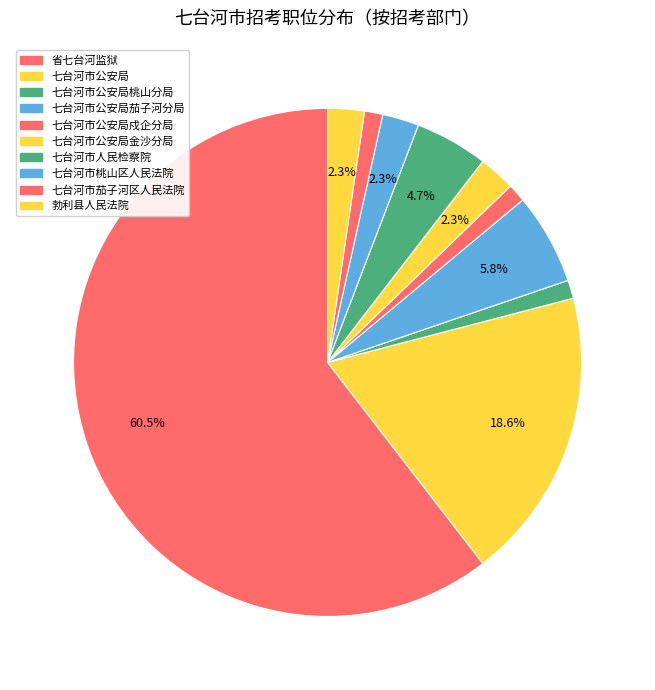

How many segments does this pie chart have?

10